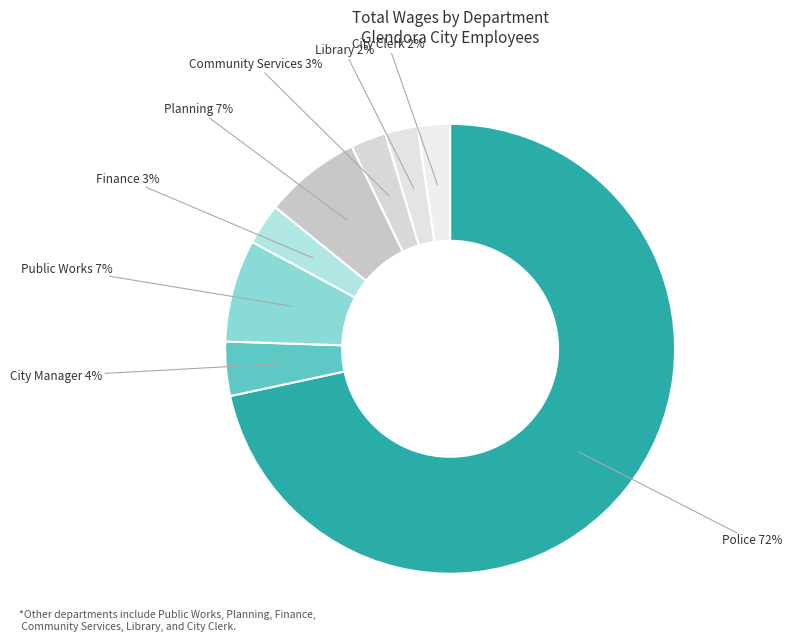

How many slices are in this pie chart?

8